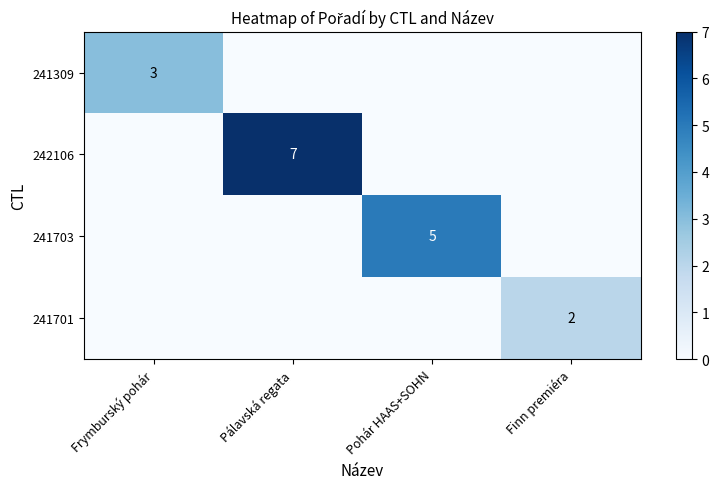

Is it true that 242106 equals 7 at Pálavská regata?

True